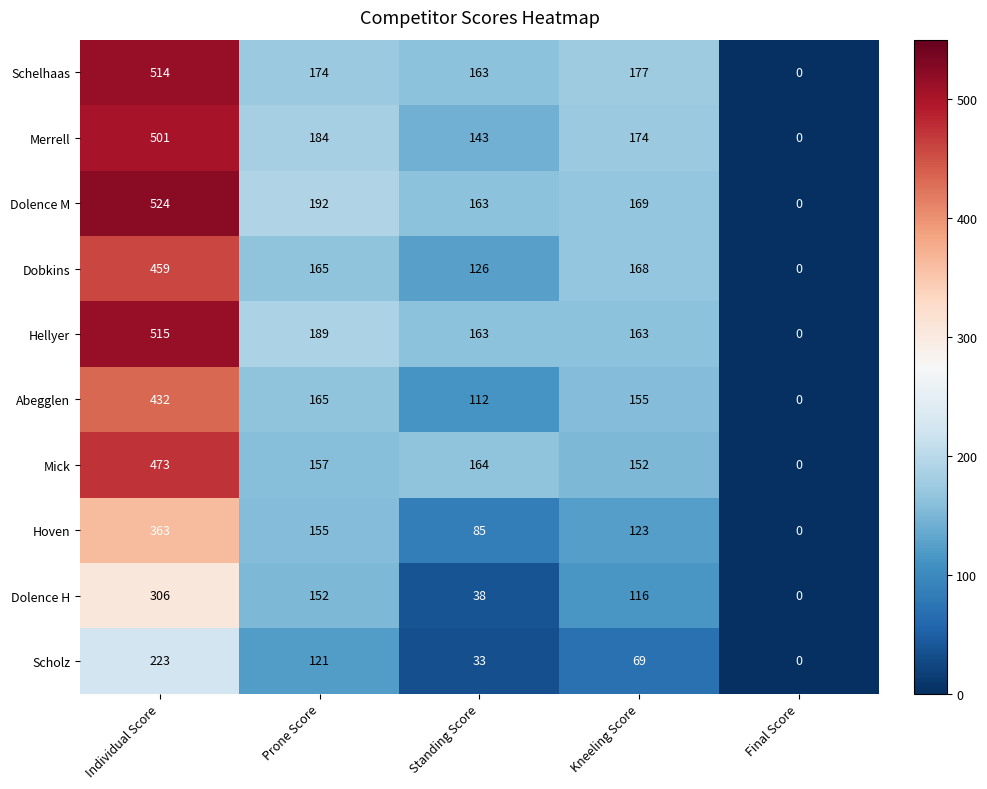

Count the number of data series in this chart.

10